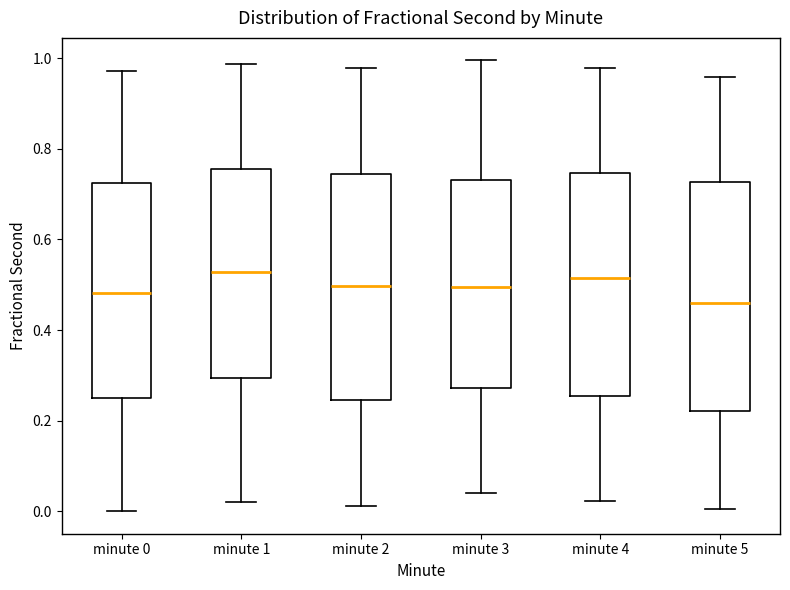

Reading left to right, read every box against the y-axis: the position of its median line, the range the box covers, and the ends of its whiskers. The values are not printed on the chart, so give them approximately, as read against the axis.

minute 0: median 0.48, box 0.24 to 0.72, whiskers 0.00 to 0.98
minute 1: median 0.52, box 0.30 to 0.76, whiskers 0.02 to 0.98
minute 2: median 0.50, box 0.24 to 0.74, whiskers 0.02 to 0.98
minute 3: median 0.50, box 0.28 to 0.74, whiskers 0.04 to 1.00
minute 4: median 0.52, box 0.26 to 0.74, whiskers 0.02 to 0.98
minute 5: median 0.46, box 0.22 to 0.72, whiskers 0.00 to 0.96